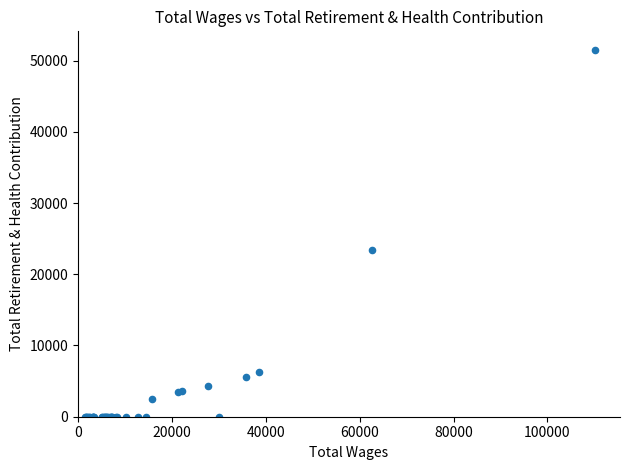

What Y value in the scatter plot is closest to 25762?

23468